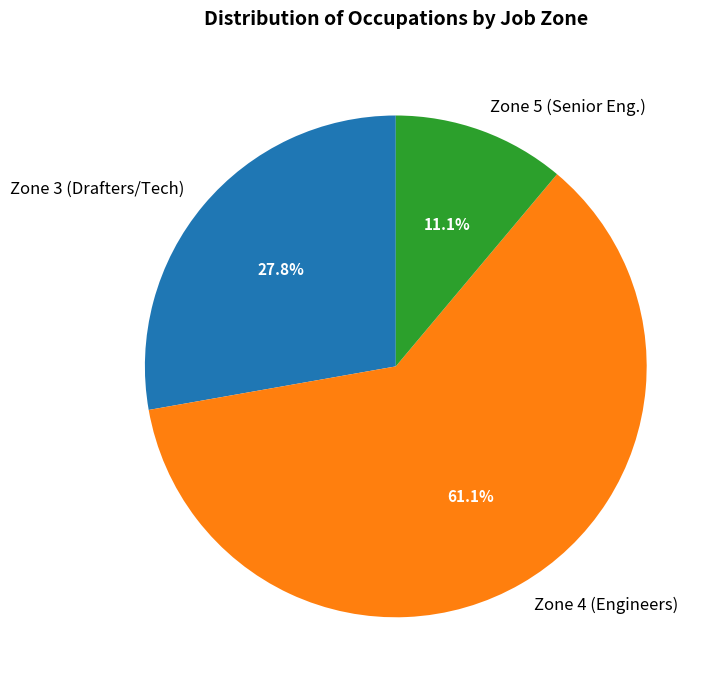

Rank the categories by value from lowest to highest.

Zone 5 (Senior Eng.), Zone 3 (Drafters/Tech), Zone 4 (Engineers)